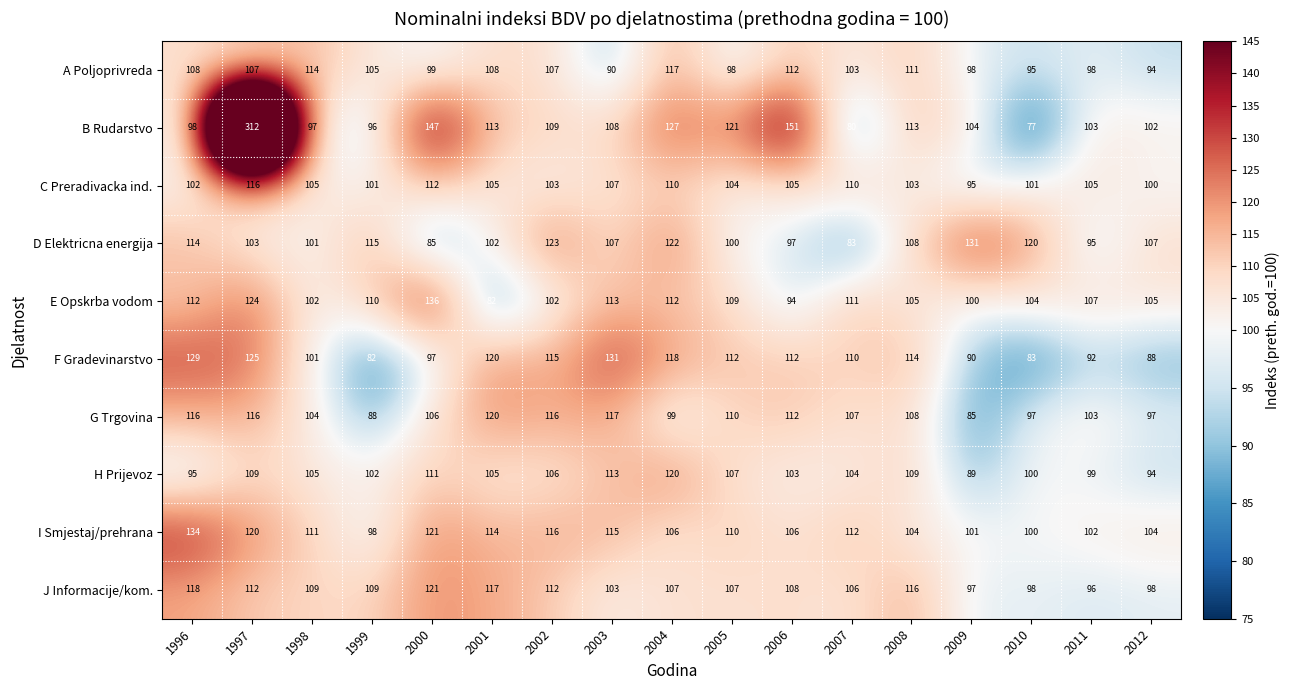

What is the sum of the G Trgovina values at 2010 and 2008?

205